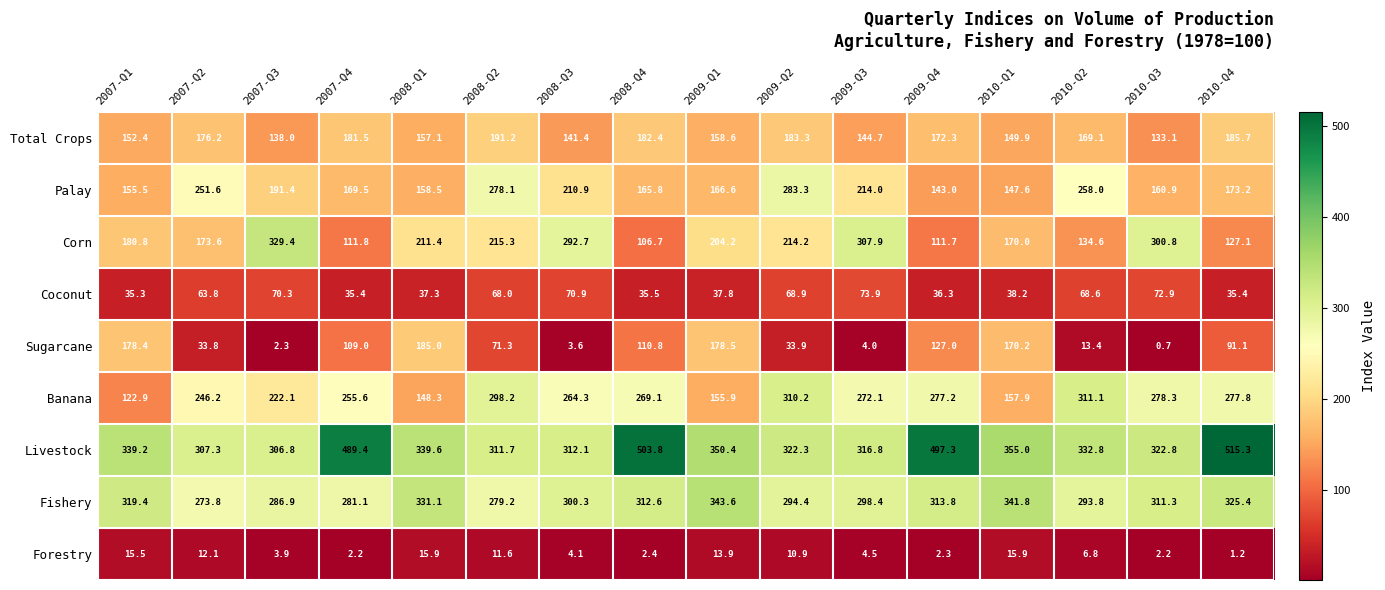

Read the Corn value at 2008-Q2.

215.3